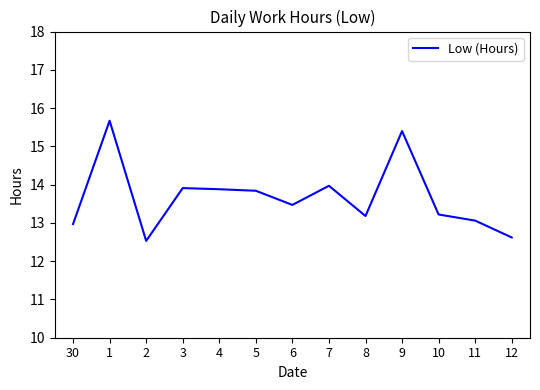

Reading left to right, transcribe all the data shown in this chart.

13.0	15.7	12.5	13.9	13.9	13.8	13.5	14.0	13.2	15.4	13.2	13.1	12.6